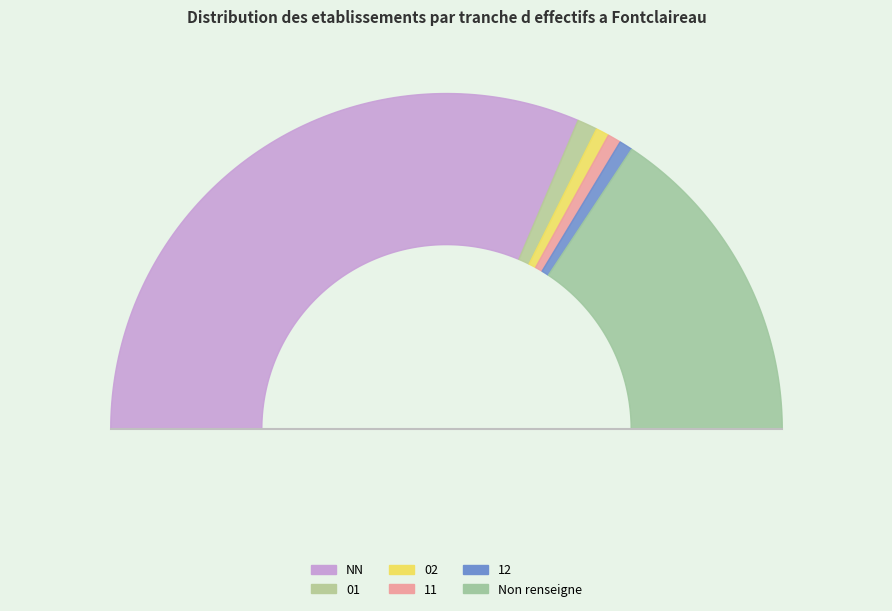

To the nearest percent, what is the difference between the 02 and NN slice percentages?

62%